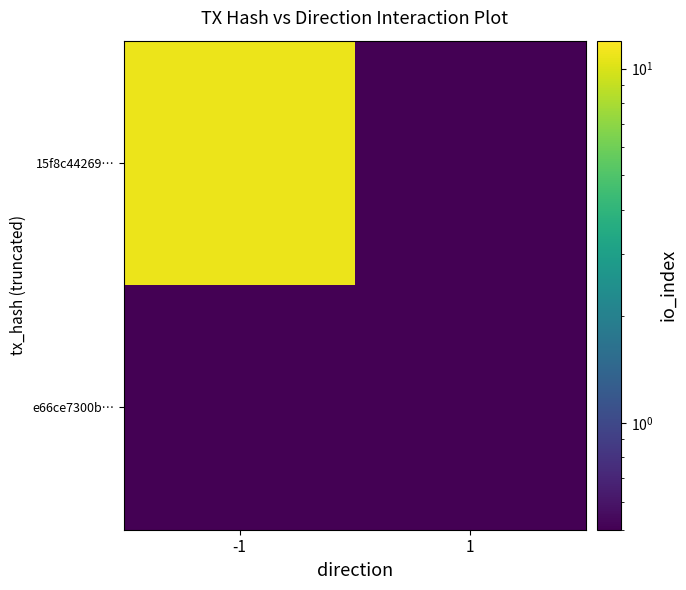

Reading right to left, list all the values displayed in this chart.

e66ce7300b…: 1=0.5	-1=0.5
15f8c44269…: 1=0.5	-1=11.0